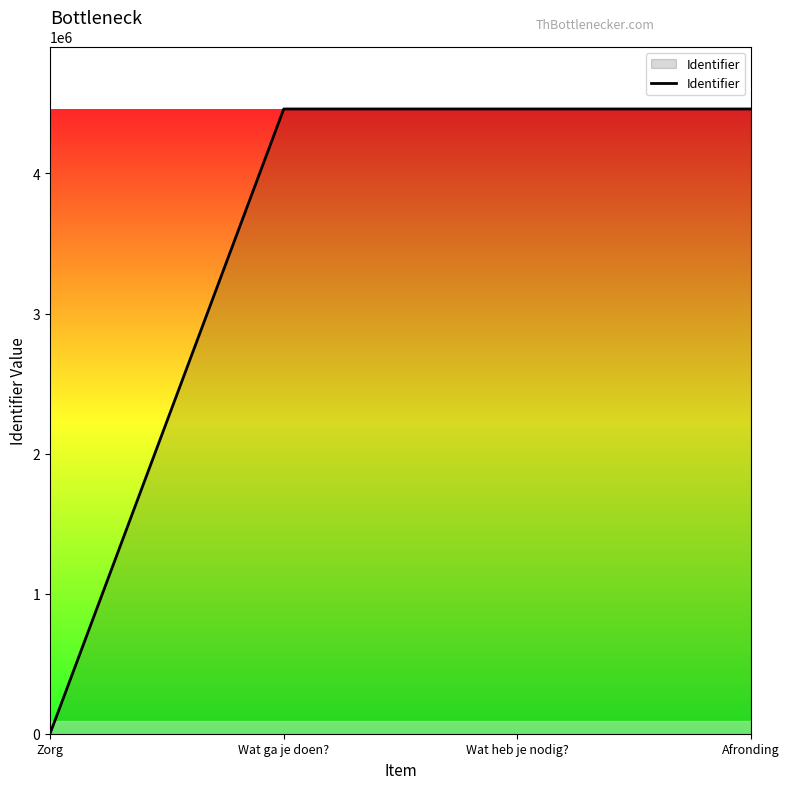

The value at Wat ga je doen? is 4460121. True or false?

True